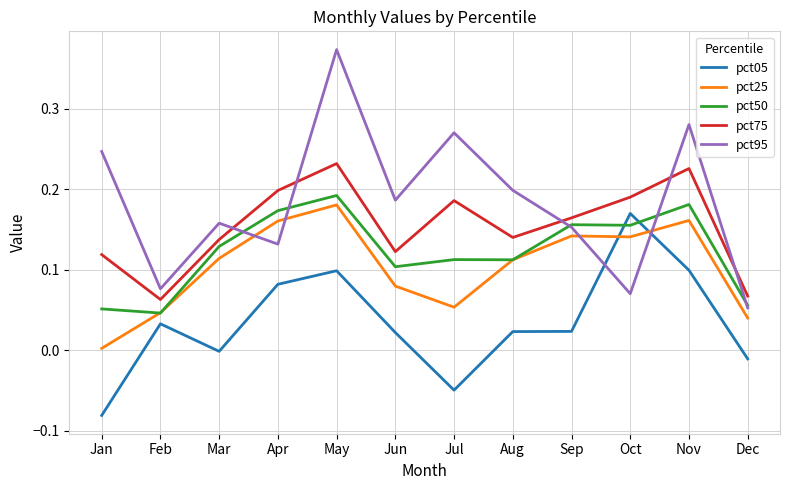

Which label corresponds to the largest value in the chart?

May